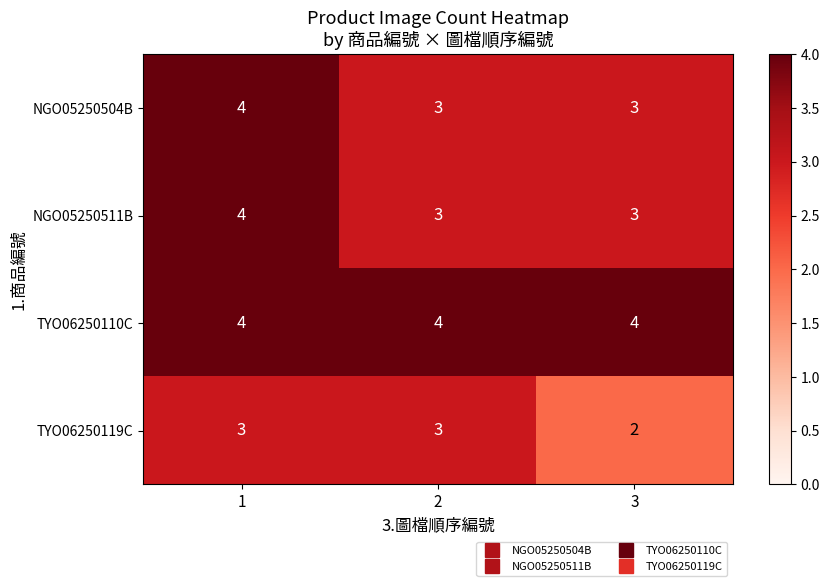

Is it true that TYO06250119C equals 1 at 3?

False